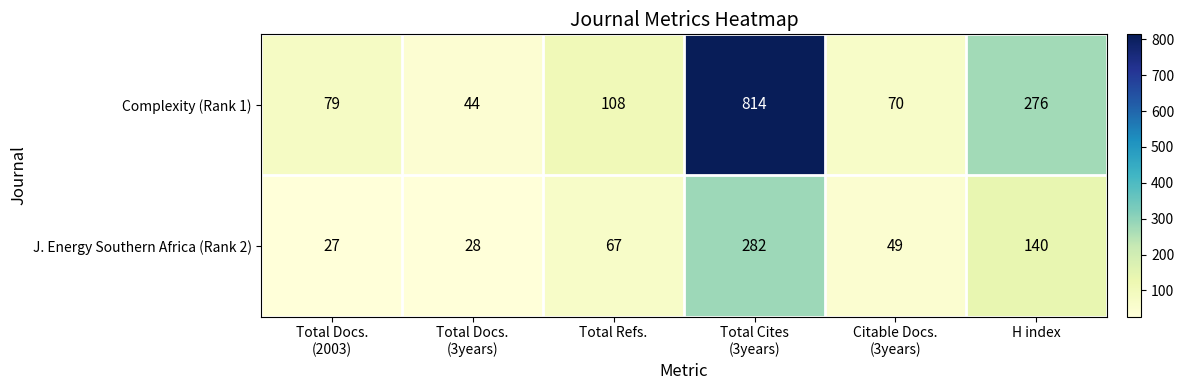

Count the number of categories in the chart.

6